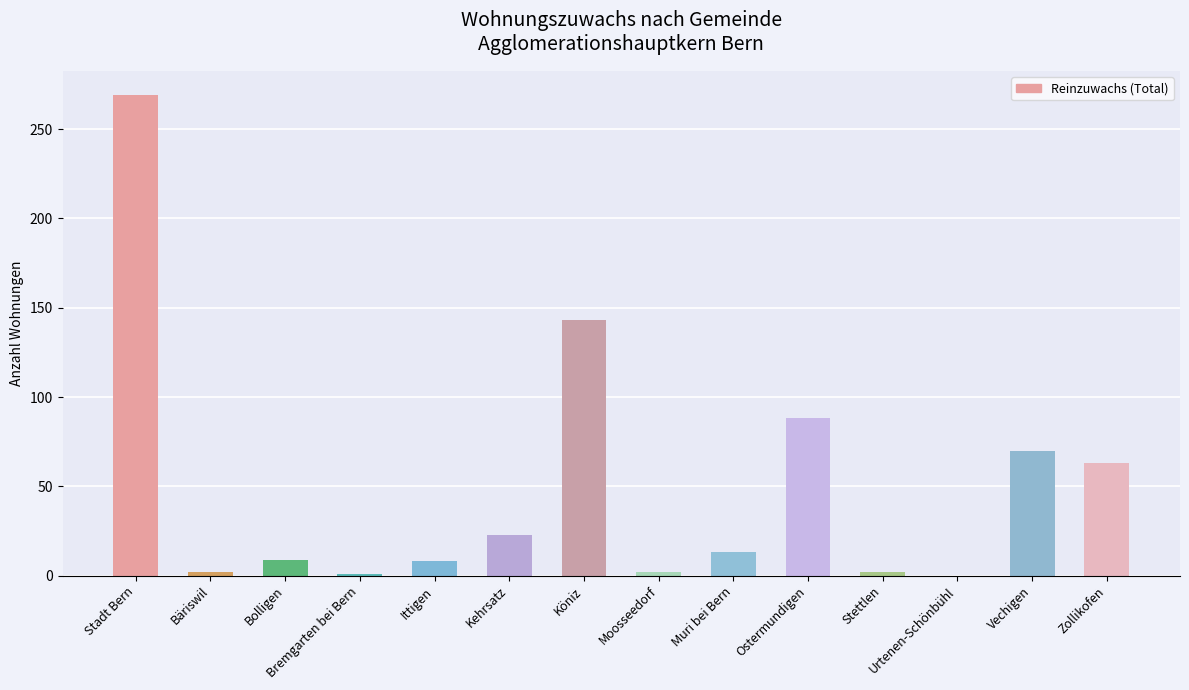

Count the number of categories in the chart.

14